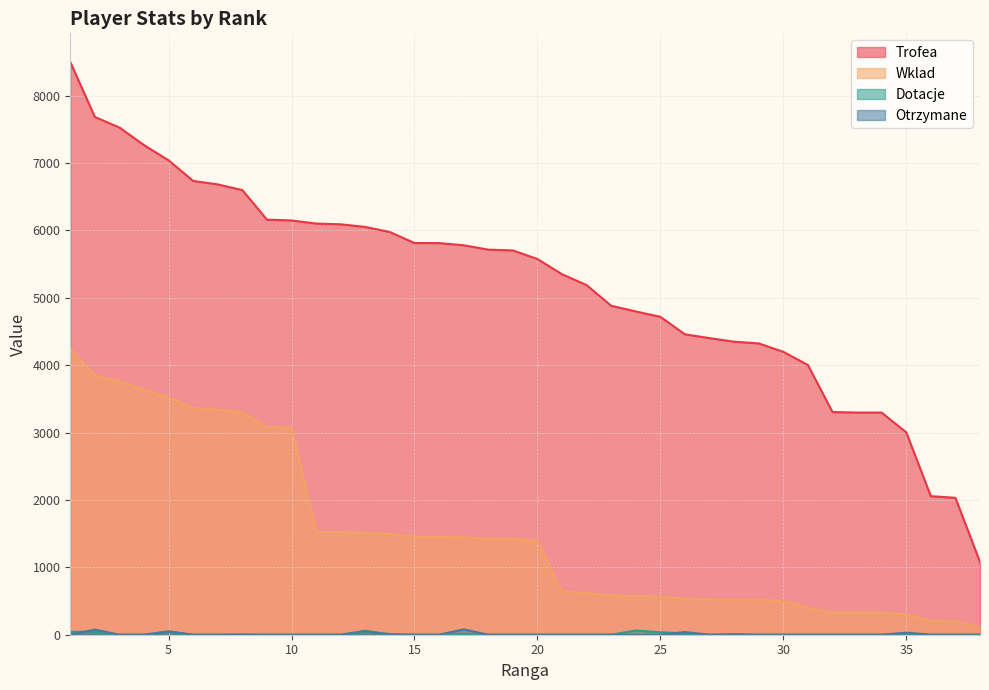

True or false: Dotacje has a value of 0 at 27.

True